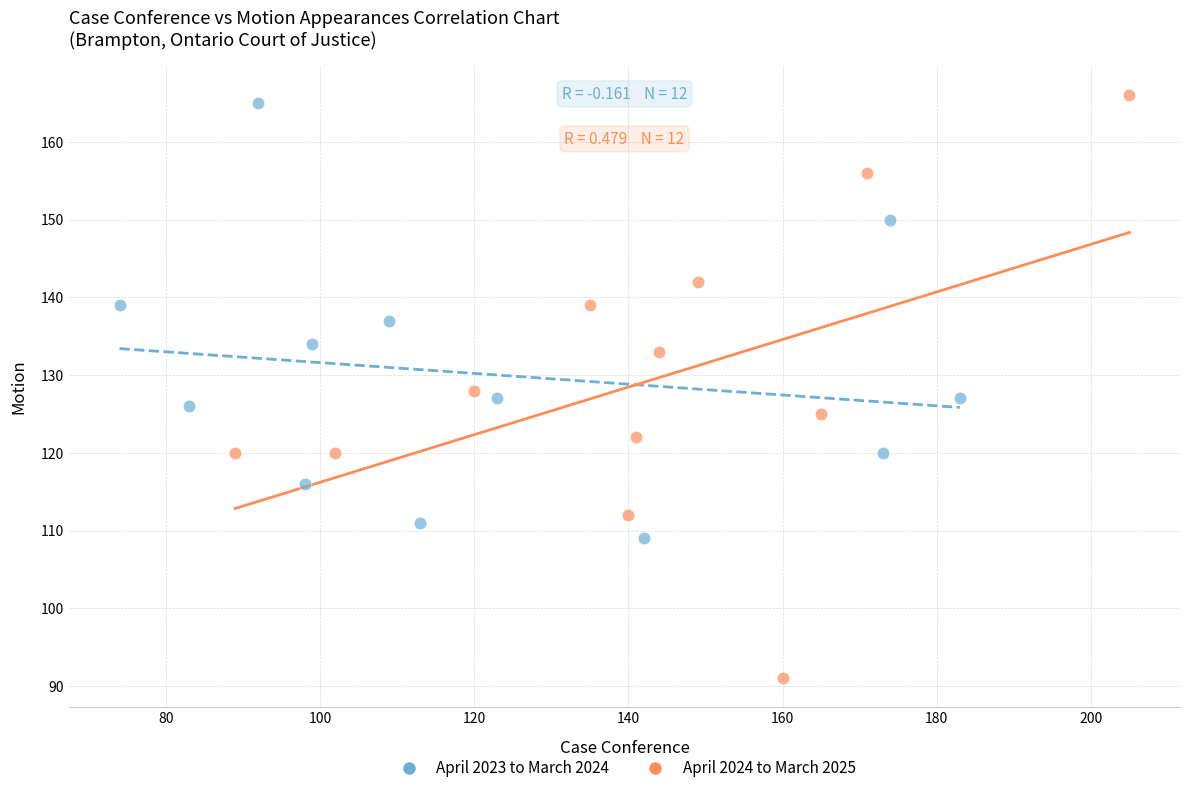

Which series contains the lowest Y value?

April 2024 to March 2025